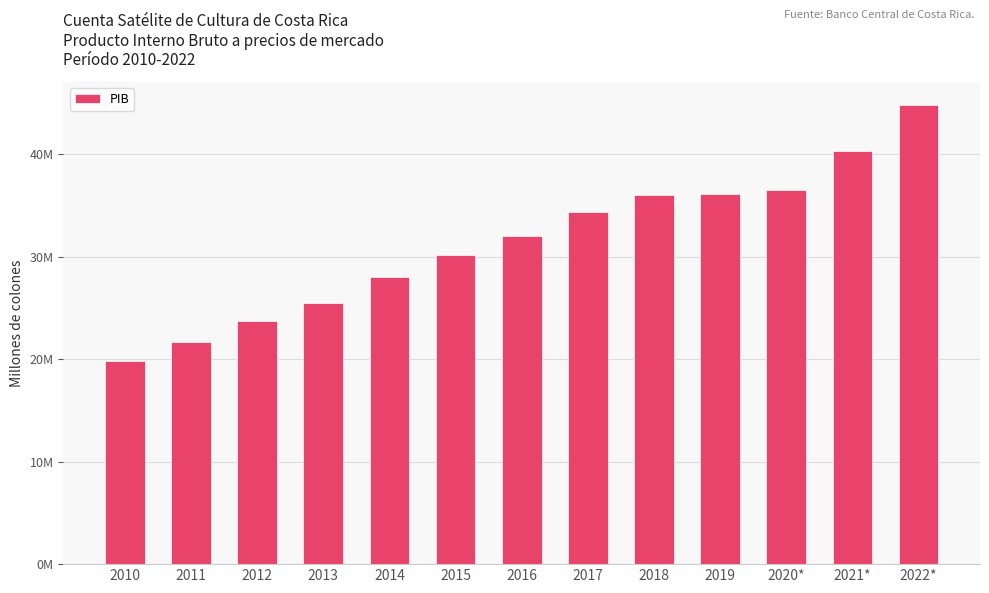

Which label corresponds to the largest value in the chart?

2022*